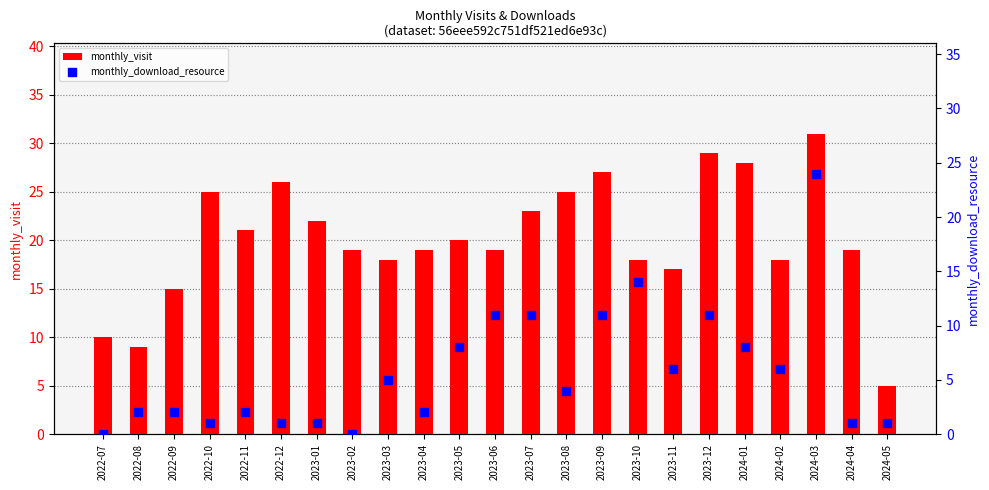

Which series contains the highest Y value?

monthly_visit